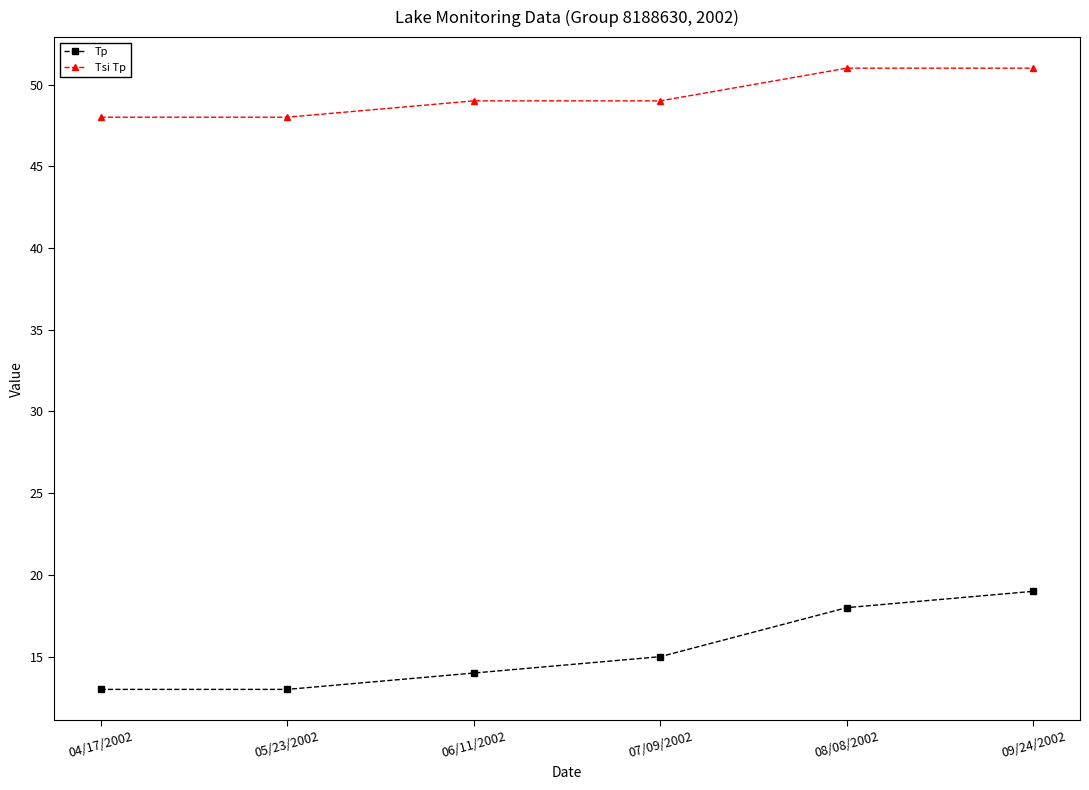

Is it true that Tp equals 13 at 05/23/2002?

True